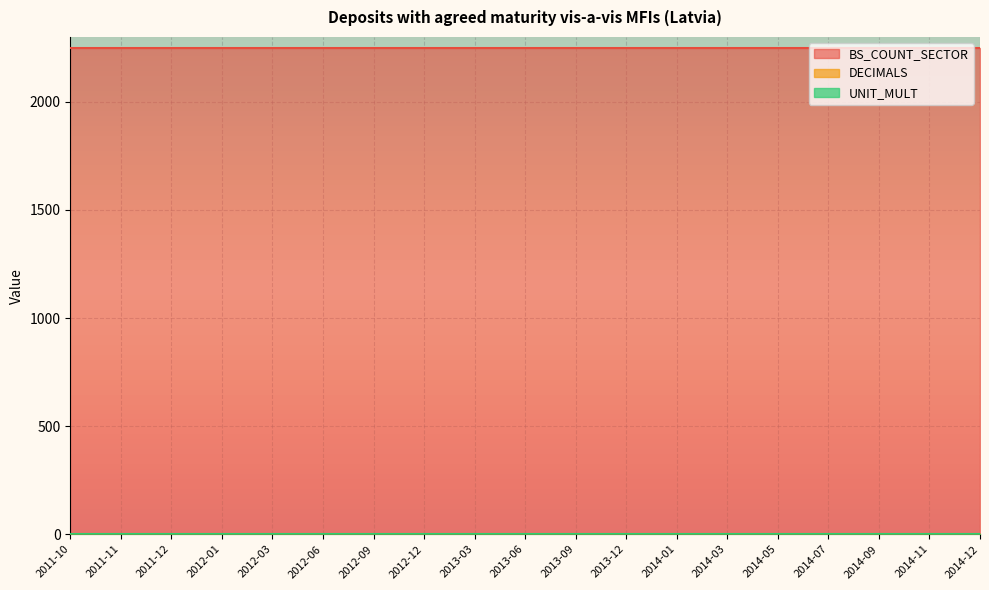

Between 2012-09 and 2014-03, which series saw the biggest shift?

BS_COUNT_SECTOR